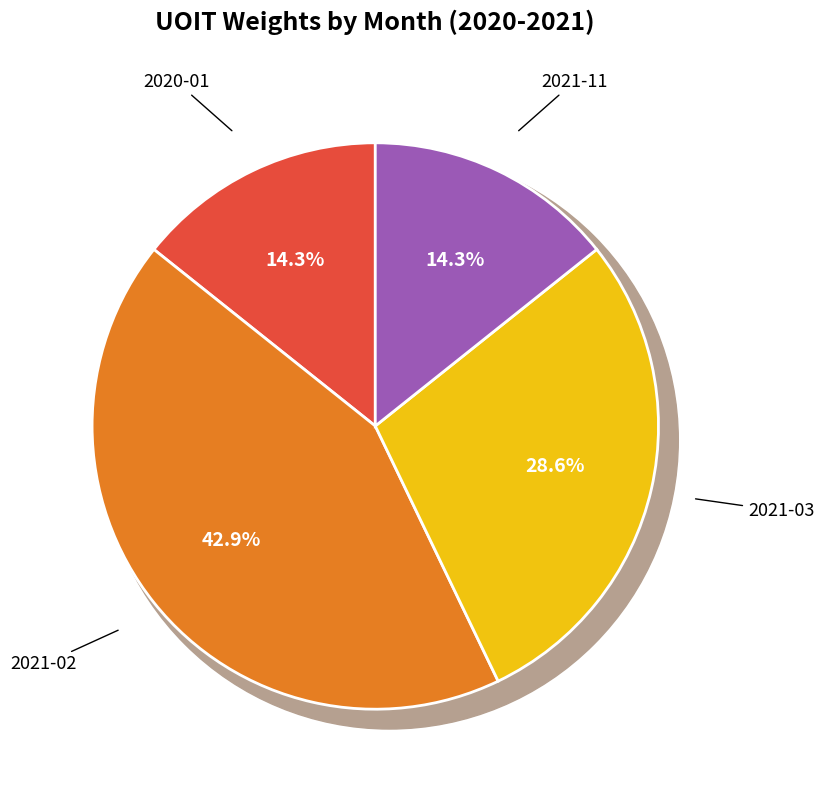

Is there a majority slice in this chart?

No